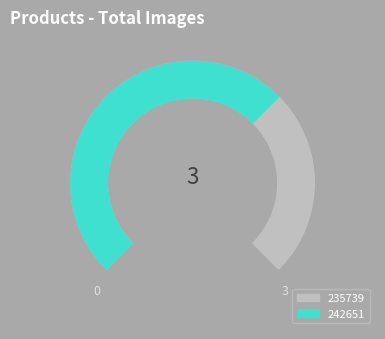

How many segments does this pie chart have?

2